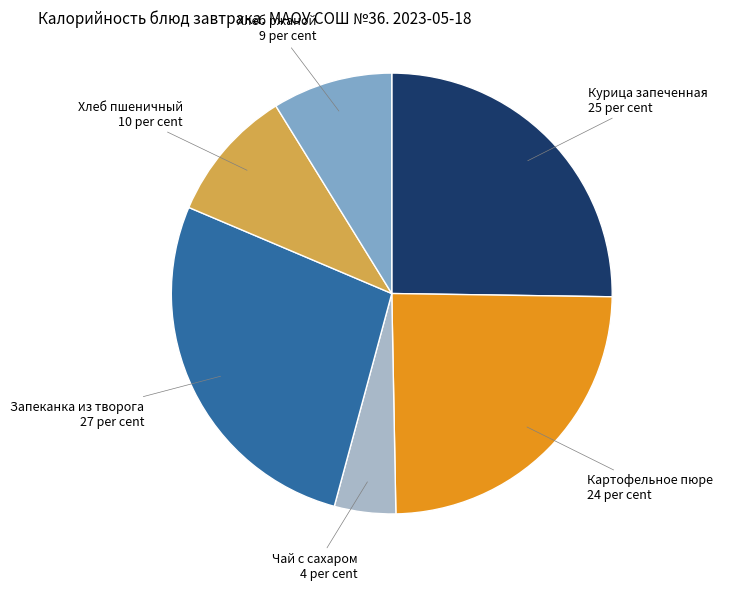

Does any single category account for the majority?

No